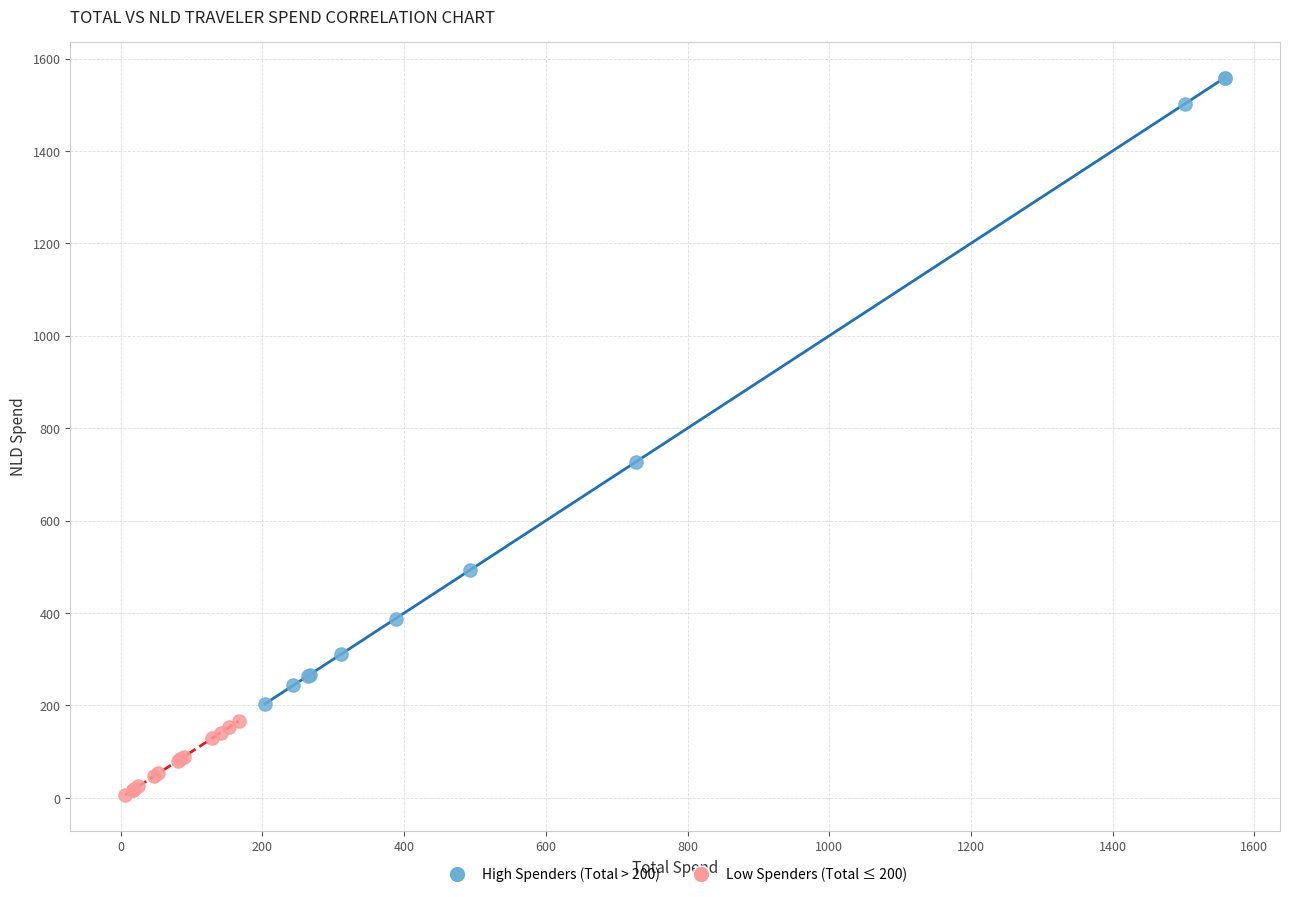

Which series contains the highest Y value?

High Spenders (Total > 200)